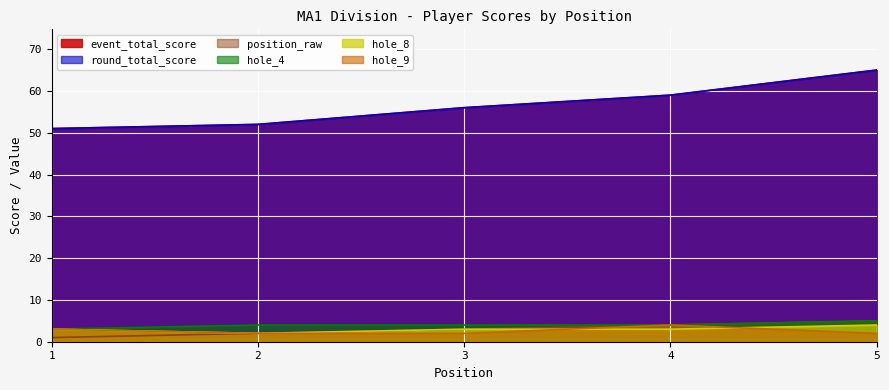

At which category does the chart reach its minimum across all series?

1